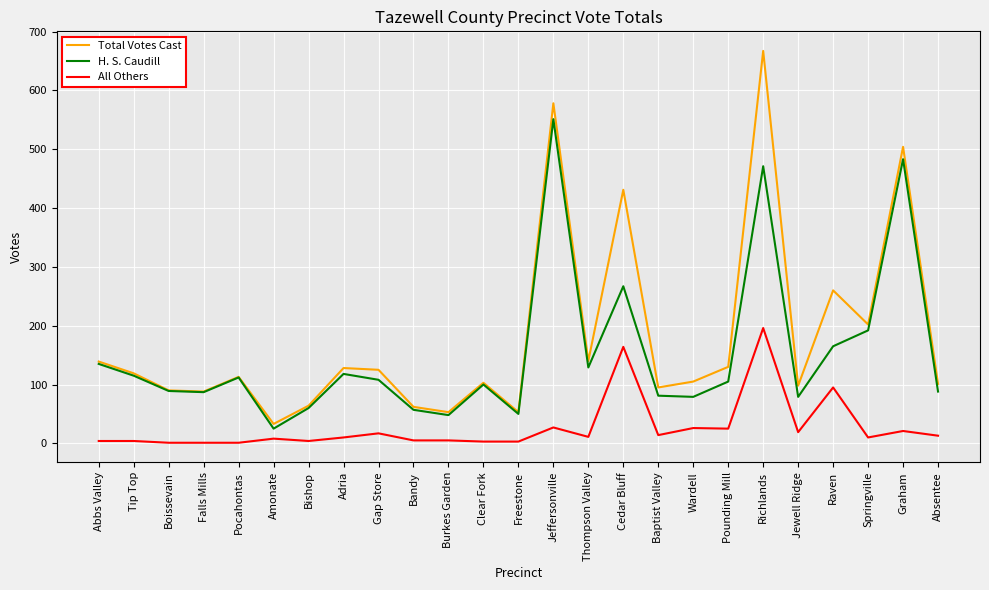

At which category is the sum across all series the highest?

Richlands